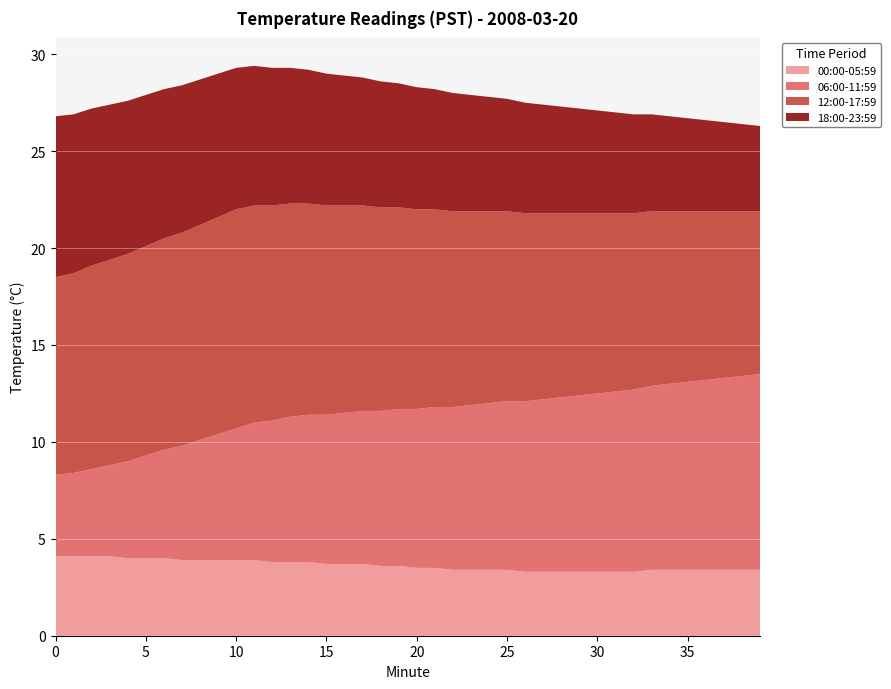

Reading right to left, list all the values displayed in this chart.

00:00-05:59: 3.4	3.4	3.4	3.4	3.4	3.4	3.4	3.3	3.3	3.3	3.3	3.3	3.3	3.3	3.4	3.4	3.4	3.4	3.5	3.5	3.6	3.6	3.7	3.7	3.7	3.8	3.8	3.8	3.9	3.9	3.9	3.9	3.9	4.0	4.0	4.0	4.1	4.1	4.1	4.1
06:00-11:59: 10.1	10.0	9.9	9.8	9.7	9.6	9.5	9.4	9.3	9.2	9.1	9.0	8.9	8.8	8.7	8.6	8.5	8.4	8.3	8.2	8.1	8.0	7.9	7.8	7.7	7.6	7.5	7.3	7.1	6.8	6.5	6.2	5.9	5.6	5.3	5.0	4.7	4.5	4.3	4.2
12:00-17:59: 8.4	8.5	8.6	8.7	8.8	8.9	9.0	9.1	9.2	9.3	9.4	9.5	9.6	9.7	9.8	9.9	10.0	10.1	10.2	10.3	10.4	10.5	10.6	10.7	10.8	10.9	11.0	11.1	11.2	11.3	11.2	11.1	11.0	10.9	10.8	10.7	10.6	10.5	10.3	10.2
18:00-23:59: 4.4	4.5	4.6	4.7	4.8	4.9	5.0	5.1	5.2	5.3	5.4	5.5	5.6	5.7	5.8	5.9	6.0	6.1	6.2	6.3	6.4	6.5	6.6	6.7	6.8	6.9	7.0	7.1	7.2	7.3	7.4	7.5	7.6	7.7	7.8	7.9	8.0	8.1	8.2	8.3